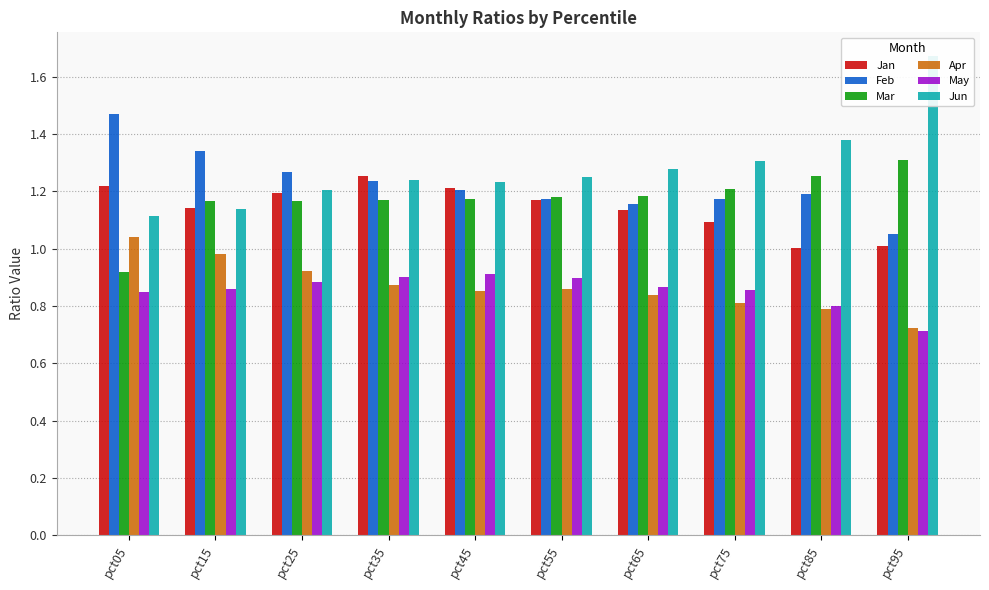

List the labels in order of Jan value, largest first.

pct35, pct05, pct45, pct25, pct55, pct15, pct65, pct75, pct95, pct85